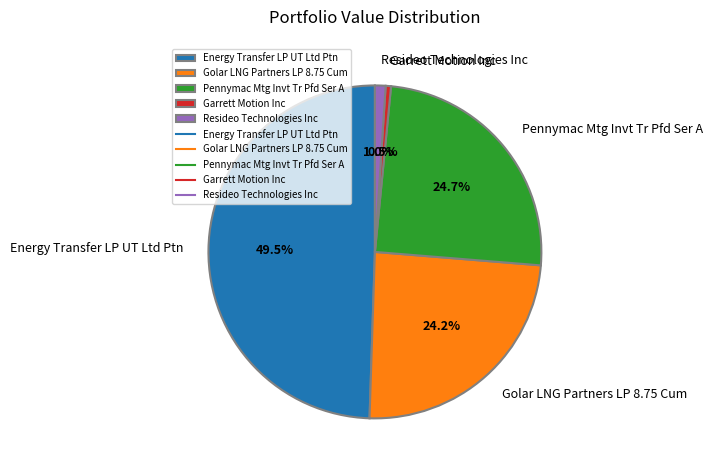

Do Pennymac Mtg Invt Tr Pfd Ser A and Garrett Motion Inc together represent more than half of the pie?

No